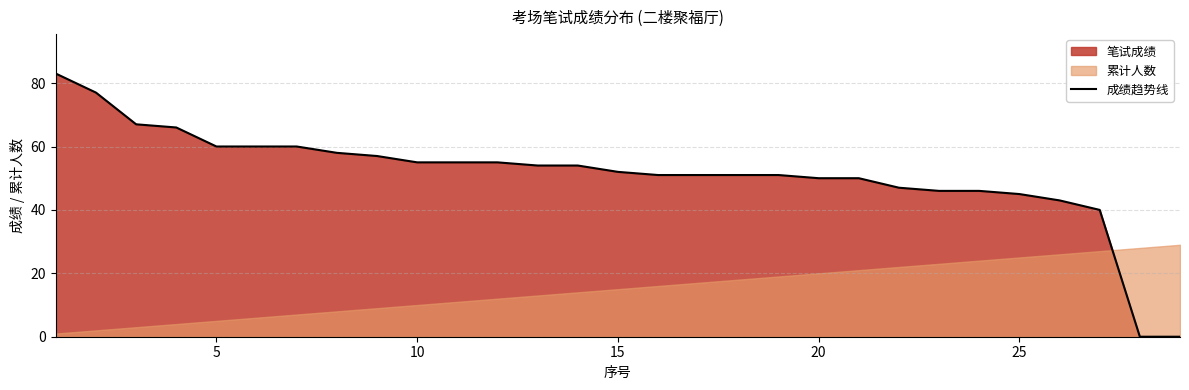

Is it true that 成绩趋势线 equals 52 at 15?

True